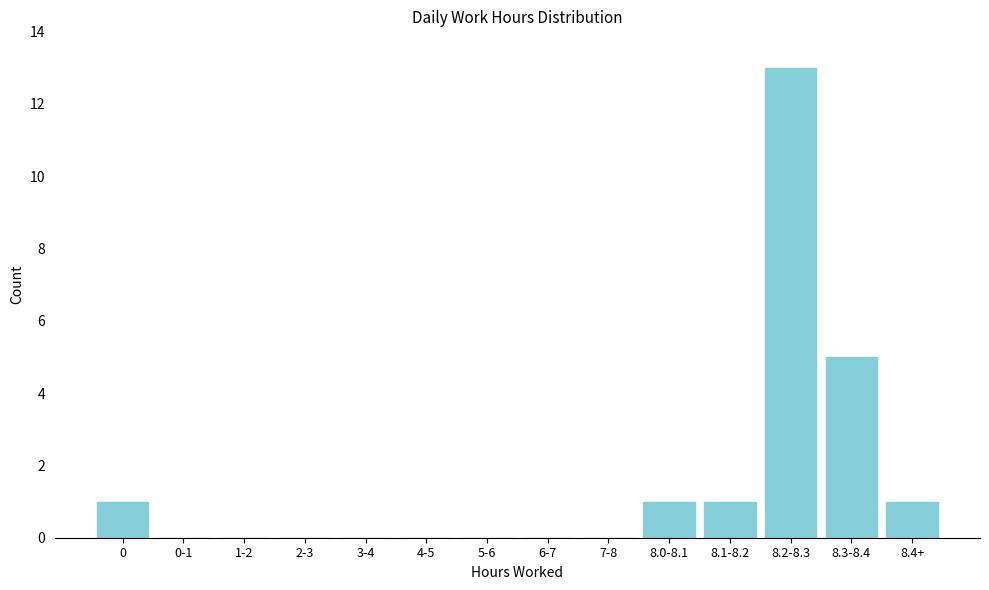

Reading left to right, list all the values displayed in this chart.

0=1	0-1=0	1-2=0	2-3=0	3-4=0	4-5=0	5-6=0	6-7=0	7-8=0	8.0-8.1=1	8.1-8.2=1	8.2-8.3=13	8.3-8.4=5	8.4+=1